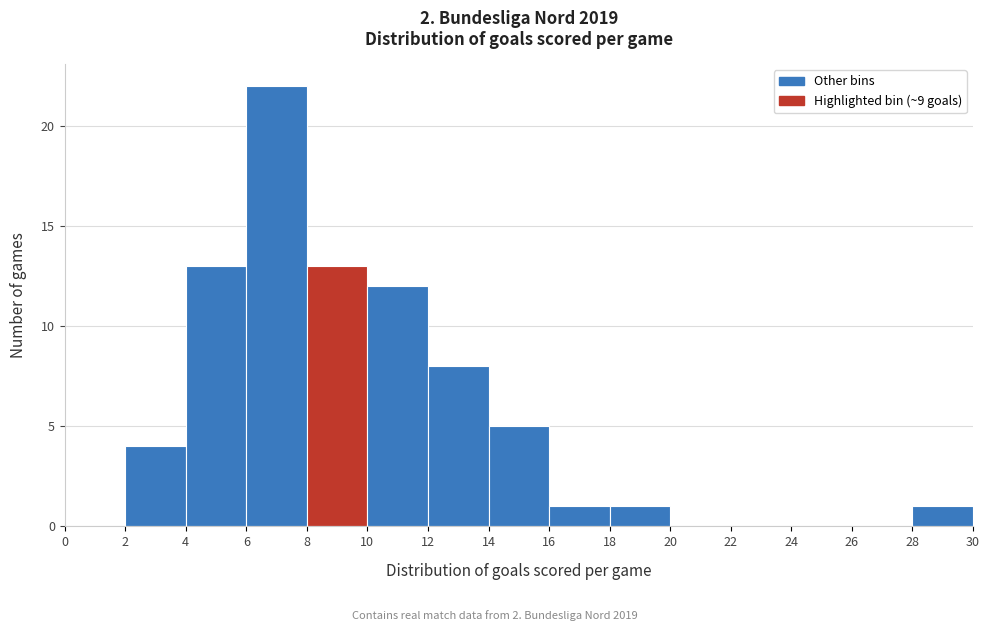

Reading left to right, list every bar in this chart as the range it spans on the x-axis followed by its height. The values are not printed on the chart, so give them approximately, as read against the axis.

0 to 2: 0
2 to 4: 4
4 to 6: 13
6 to 8: 22
8 to 10: 13
10 to 12: 12
12 to 14: 8
14 to 16: 5
16 to 18: 1
18 to 20: 1
20 to 22: 0
22 to 24: 0
24 to 26: 0
26 to 28: 0
28 to 30: 1